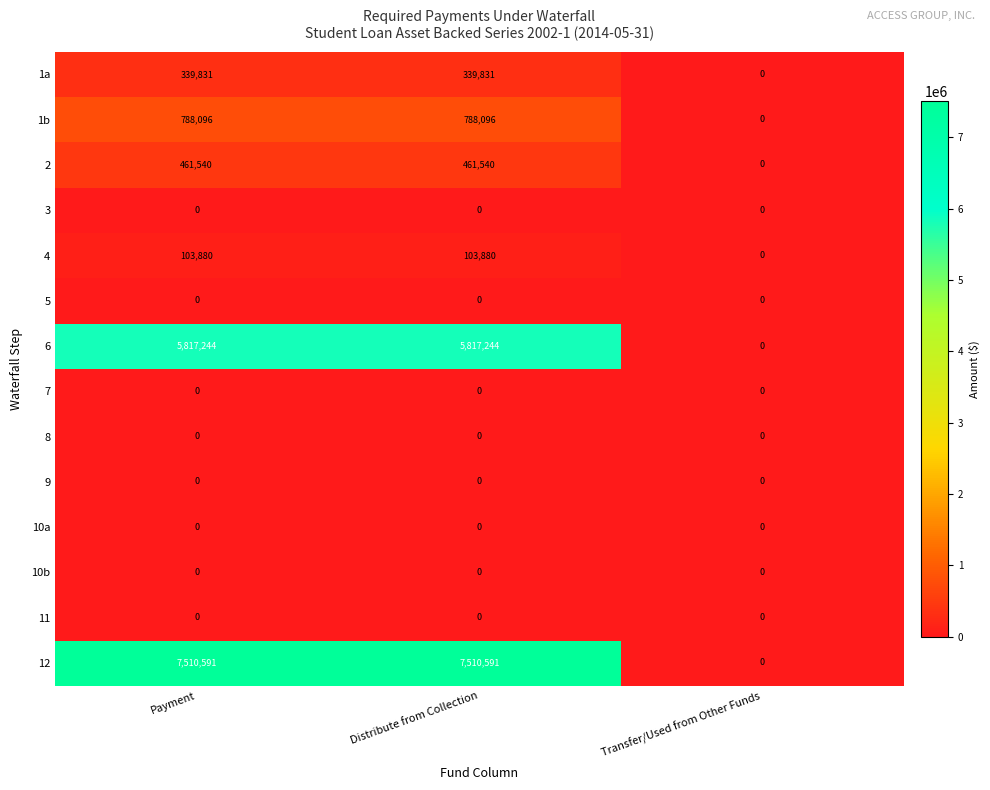

What is the average value of the 1a series?

226554